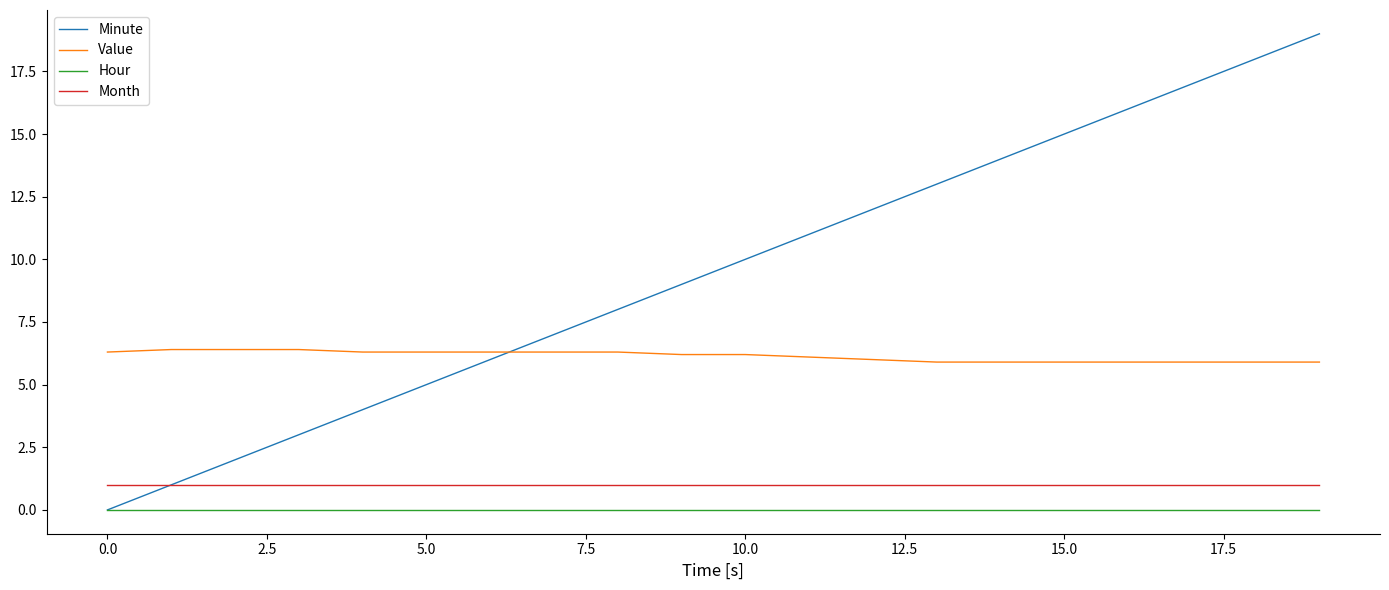

True or false: Month and Hour intersect in this chart.

False